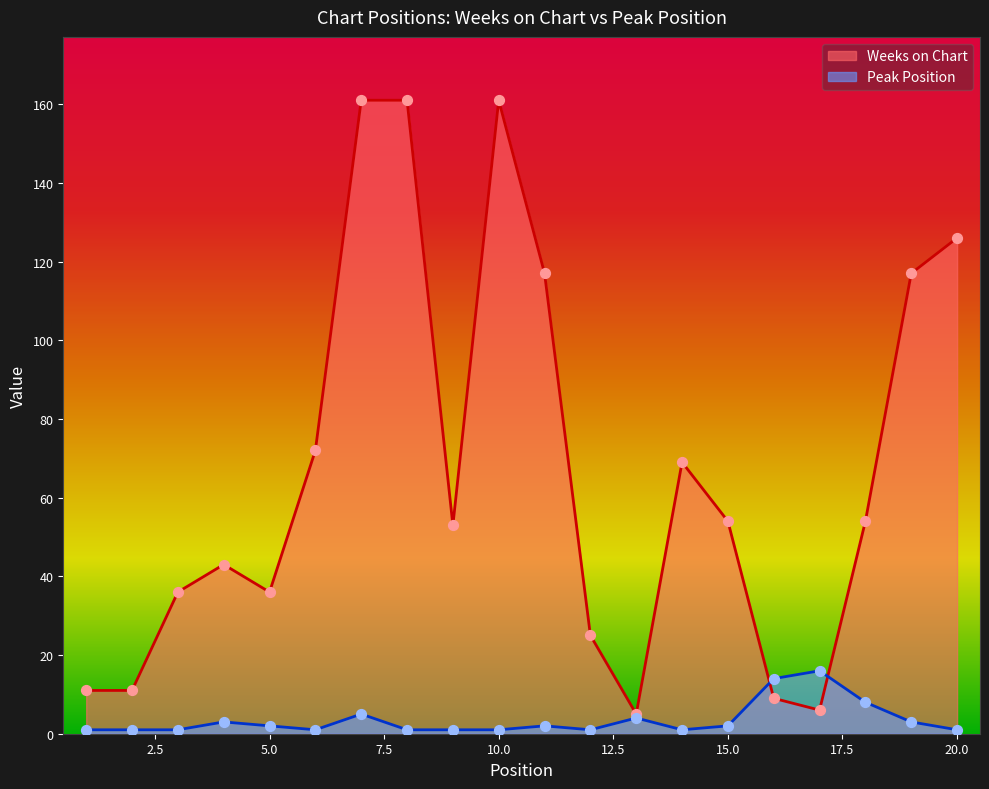

What is the total value across all series at 5.0?

38